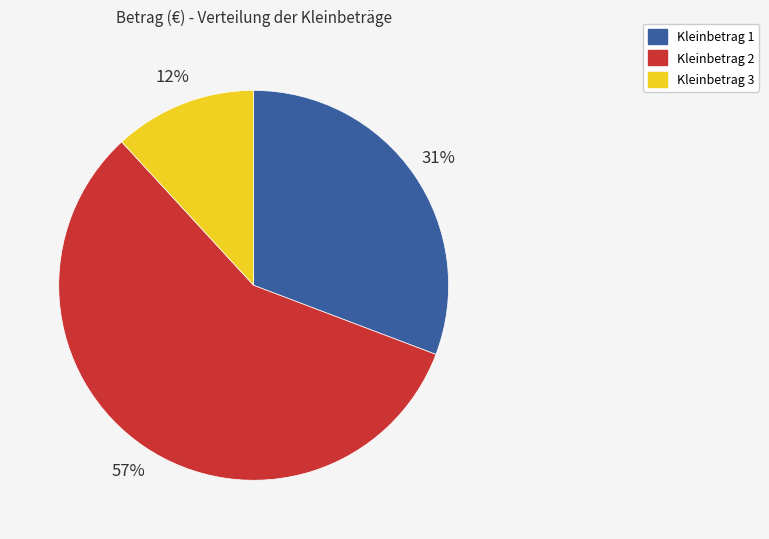

Which category has the smallest portion of the pie?

Kleinbetrag 3